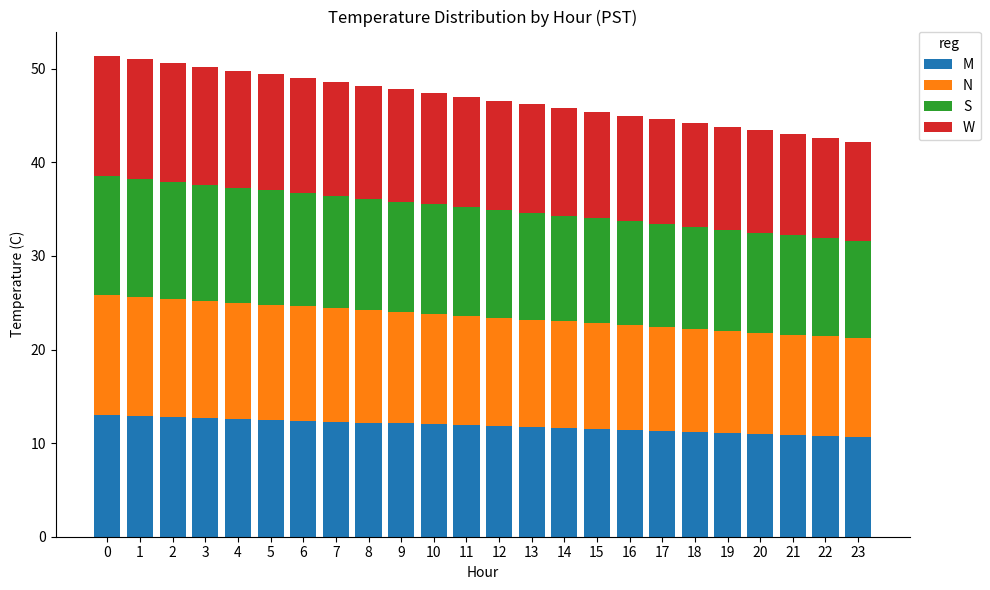

Does the chart contain stacked bars?

Yes